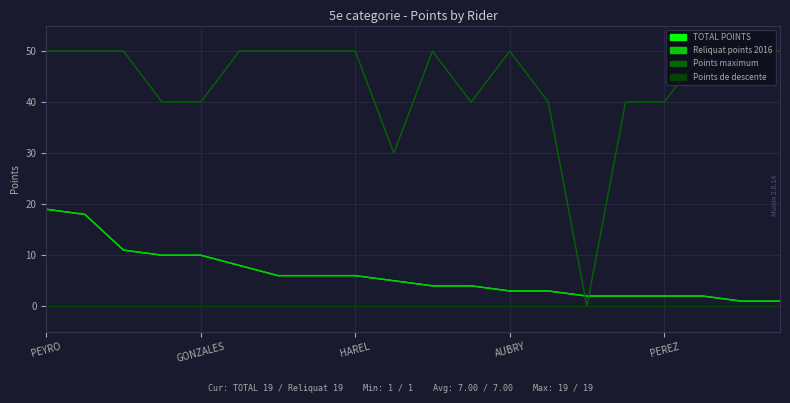

What is the difference between the second highest and minimum values in the TOTAL POINTS series?

17